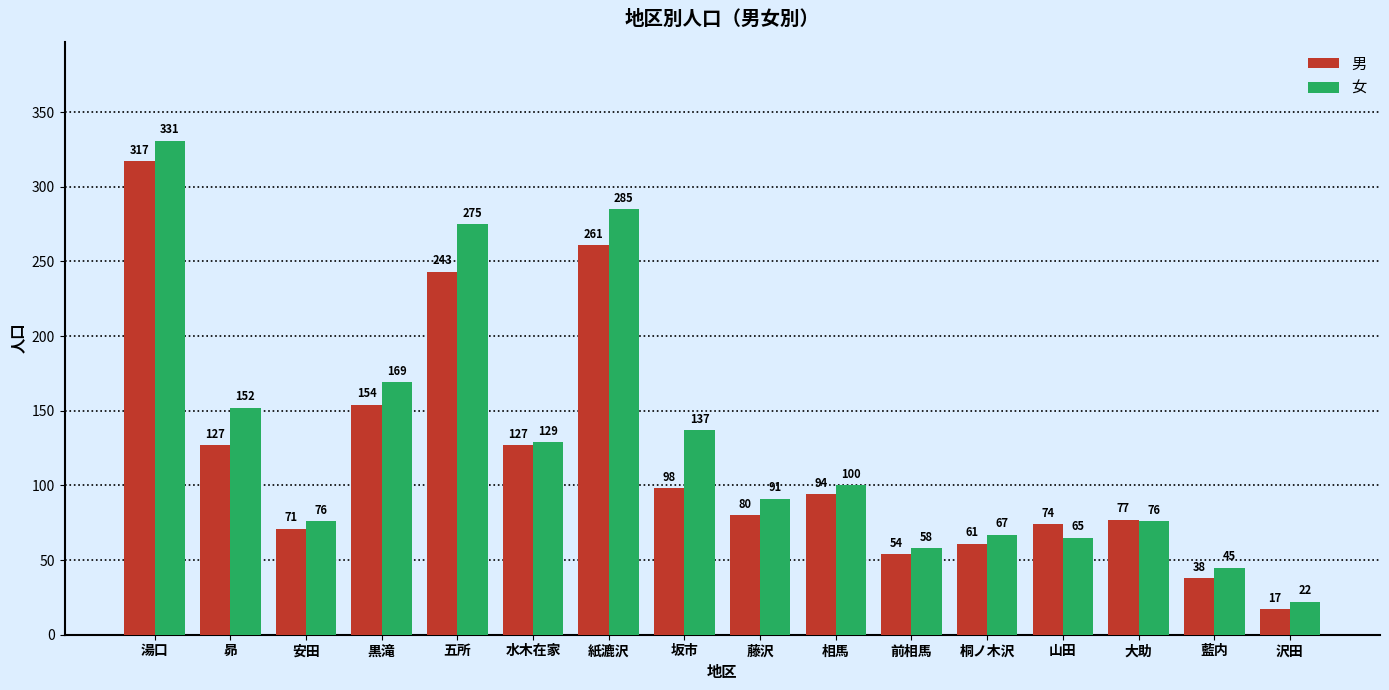

At which category is the sum across all series the highest?

湯口